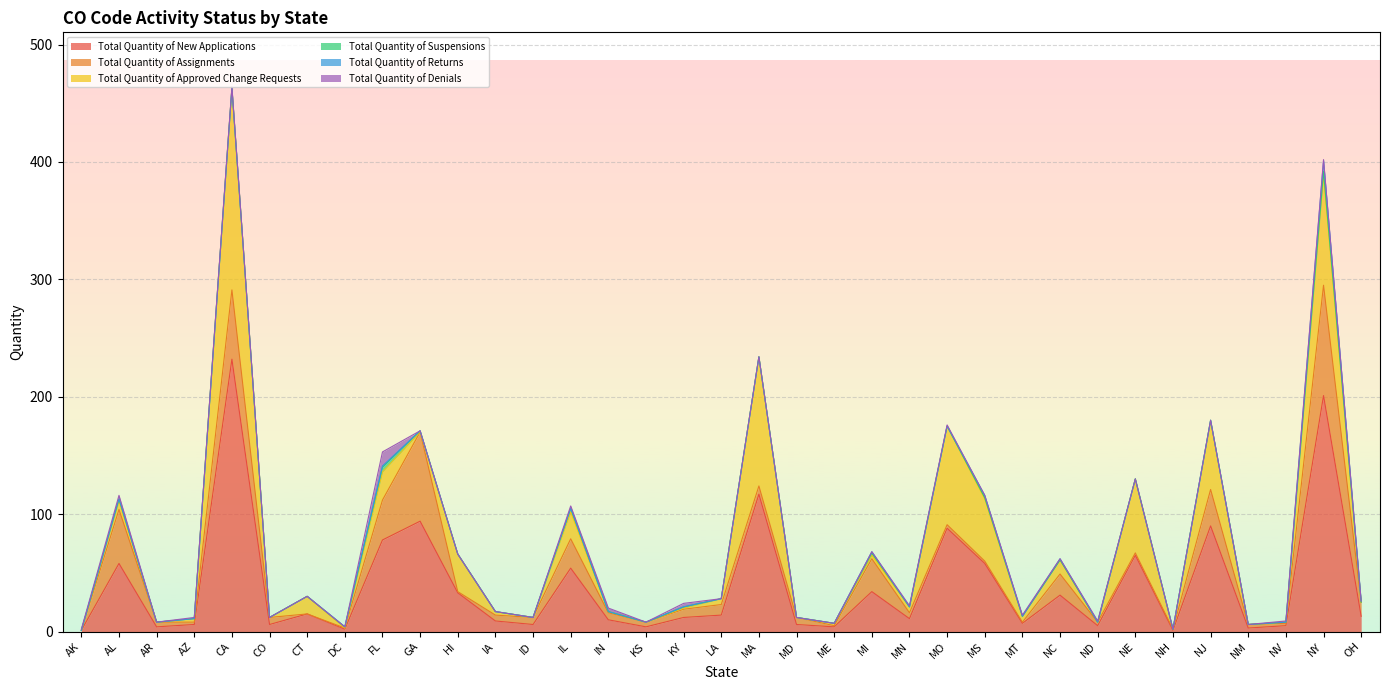

The Total Quantity of Assignments series shows 1 at ND. True or false?

False